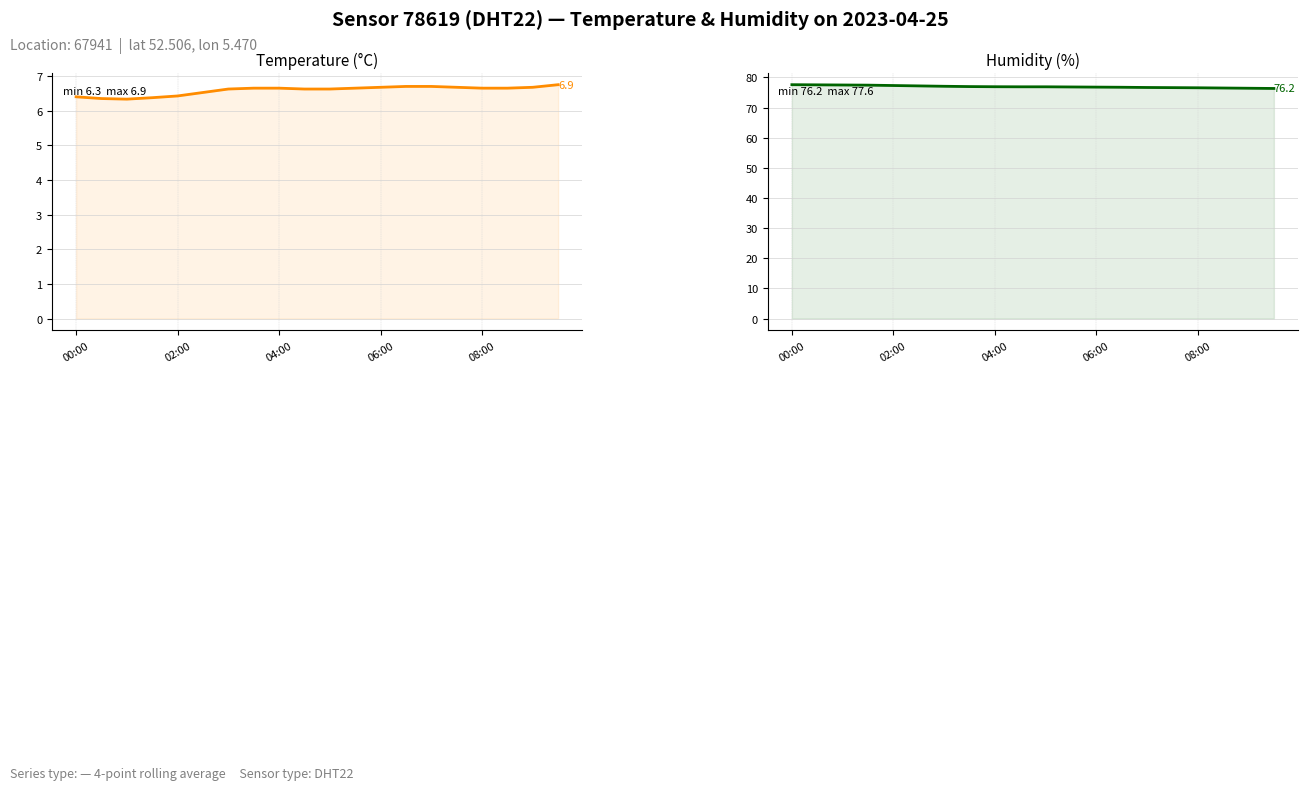

What are all the series names shown in the legend?

Temperature (°C), Humidity (%)